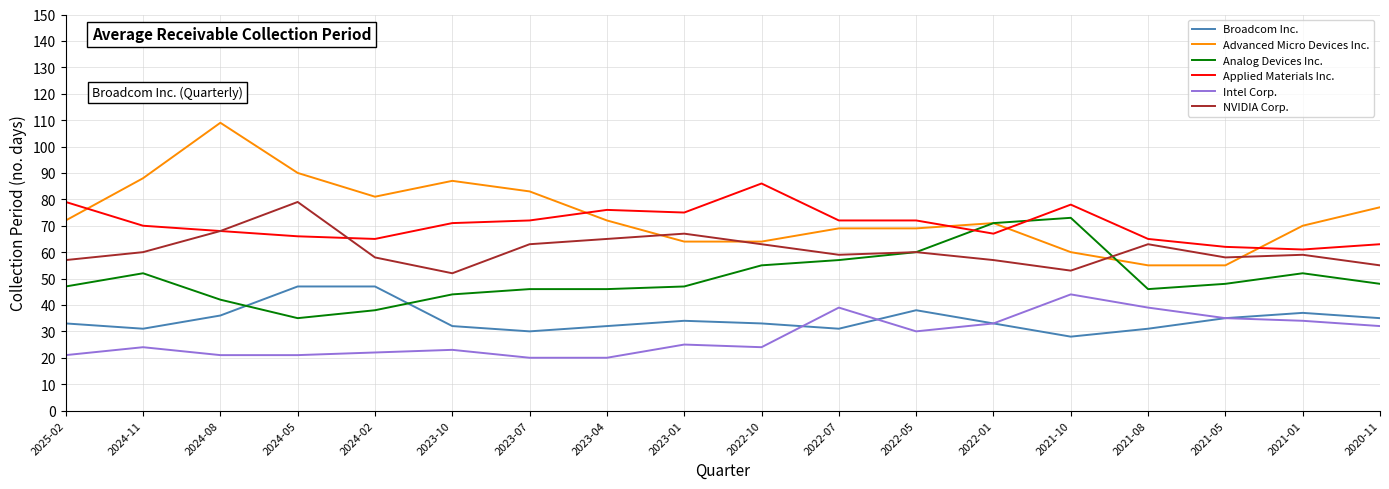

What position from the left is 2024-05?

4